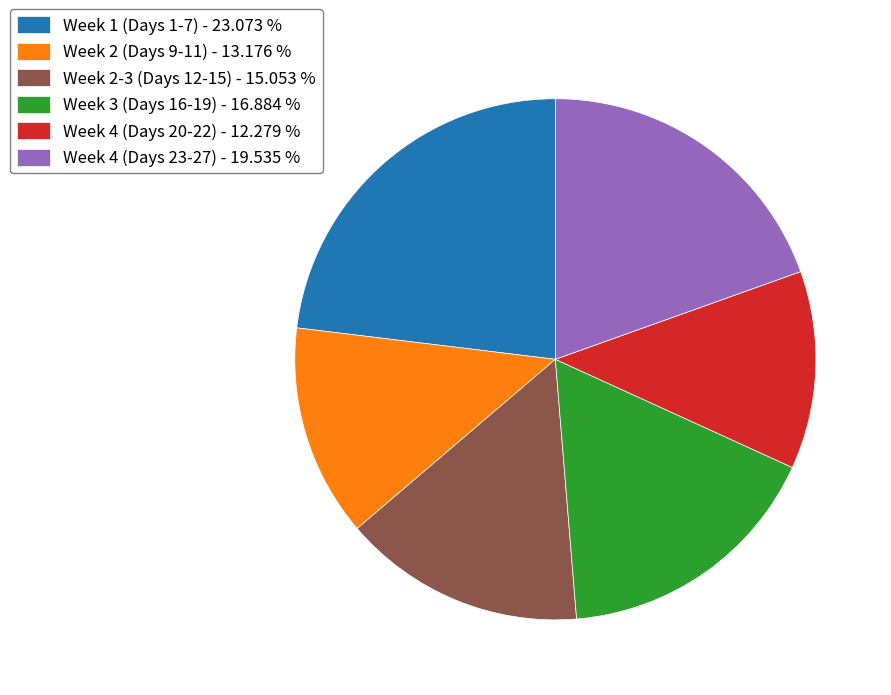

How many slices are in this pie chart?

6